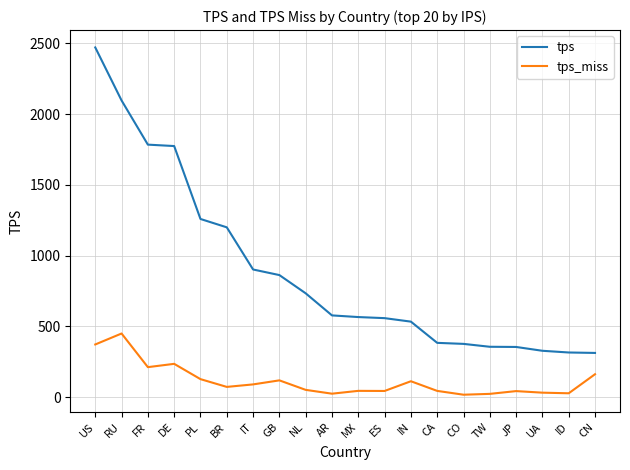

How many series are shown in this chart?

2